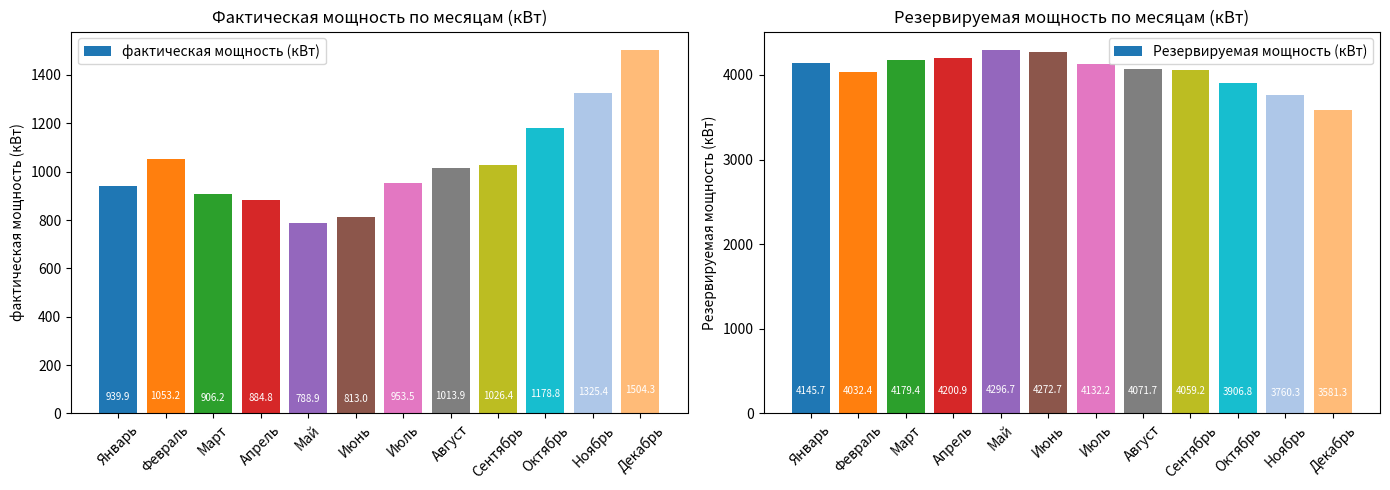

What is the label of the 2nd bar from the right?

Ноябрь